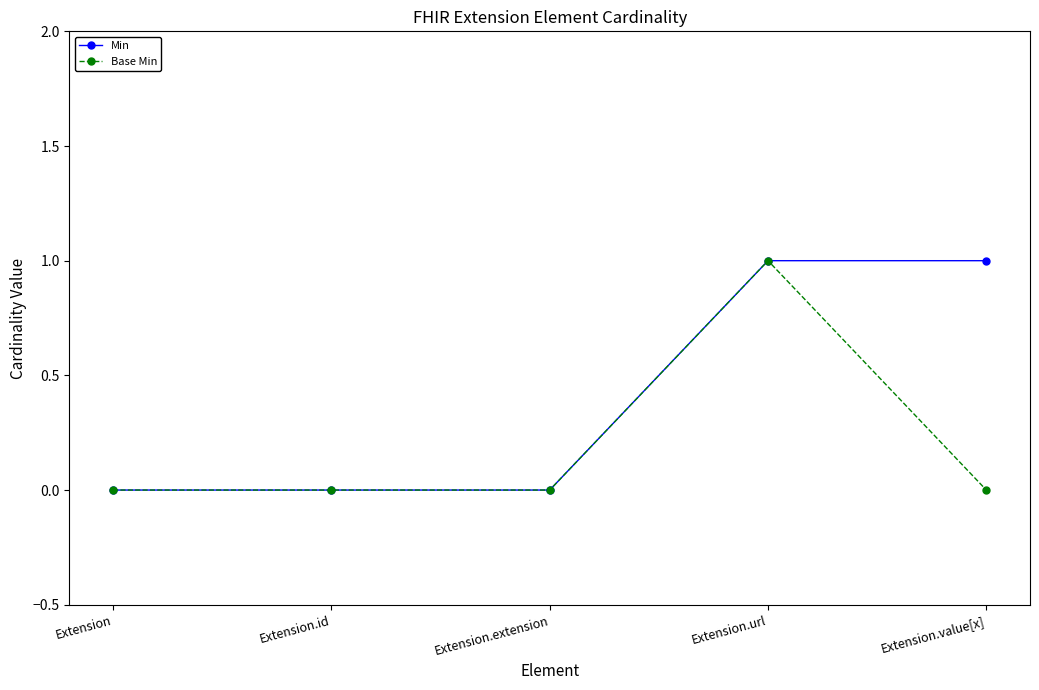

Does the chart have visible grid lines?

No